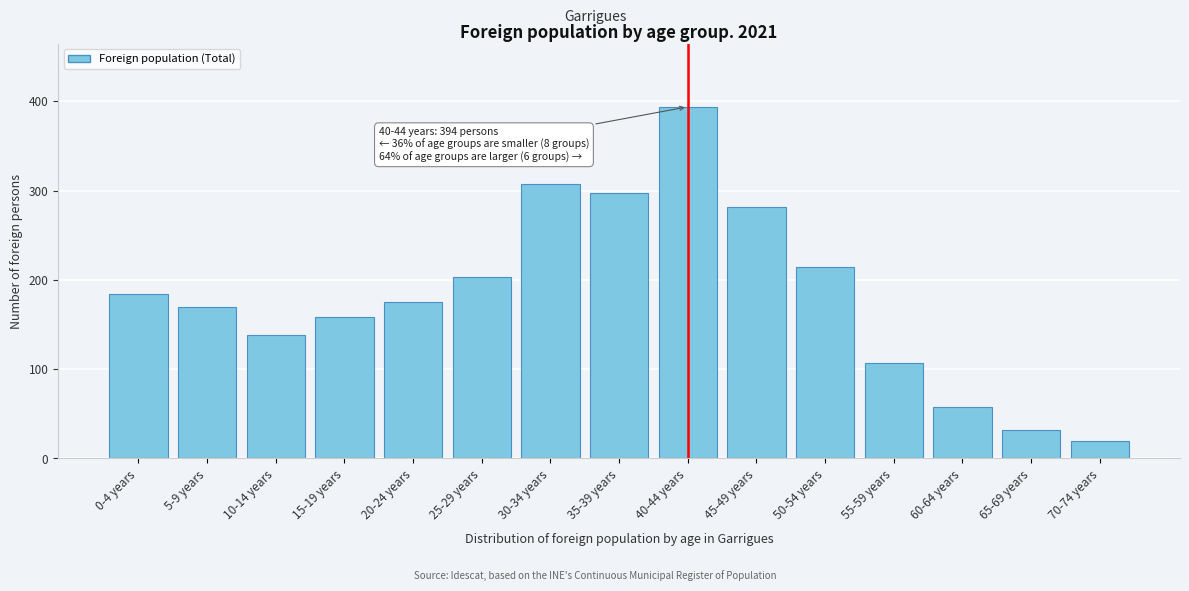

Reading left to right, extract all data points from this chart.

0-4 years=184	5-9 years=170	10-14 years=138	15-19 years=159	20-24 years=175	25-29 years=203	30-34 years=308	35-39 years=297	40-44 years=394	45-49 years=282	50-54 years=215	55-59 years=107	60-64 years=58	65-69 years=32	70-74 years=20